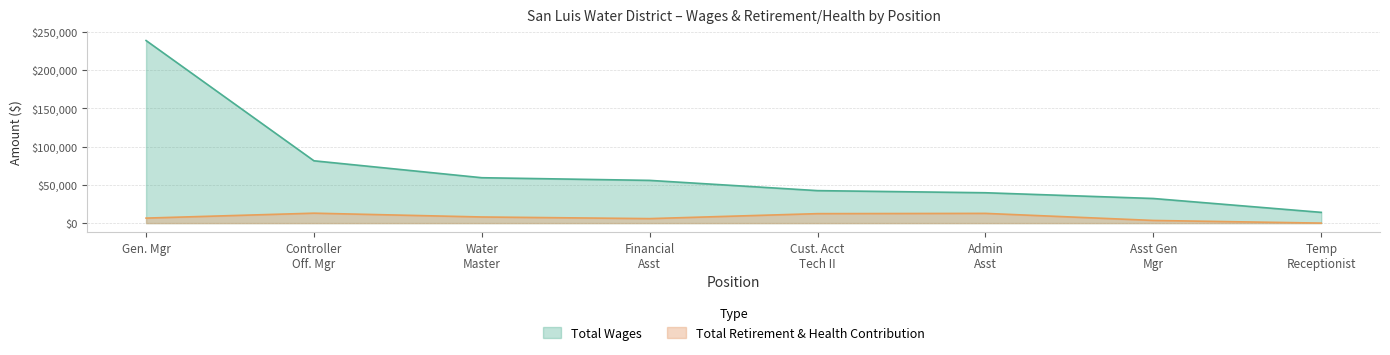

Which category has the highest value in the Total Wages series?

Gen. Mgr